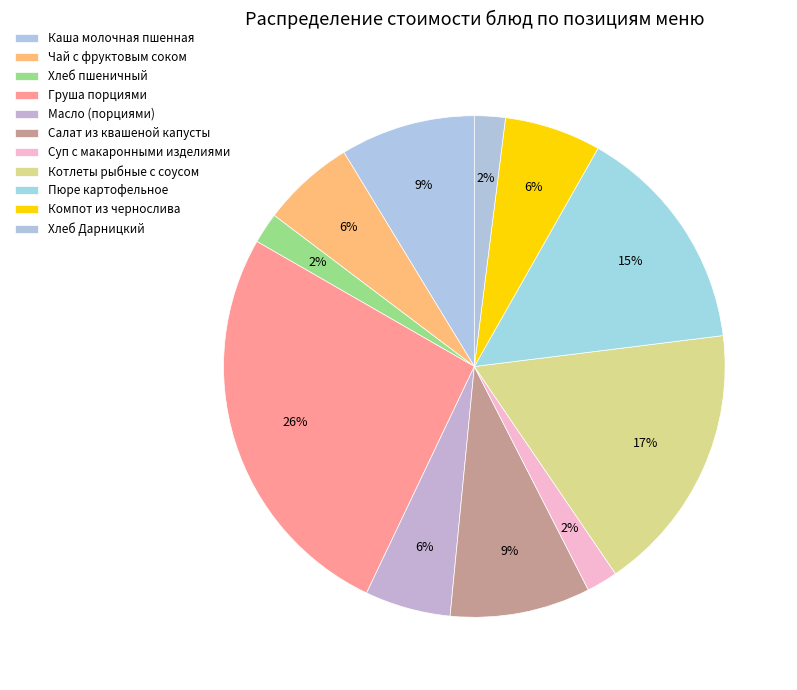

Which category has the biggest portion of the pie?

Груша порциями